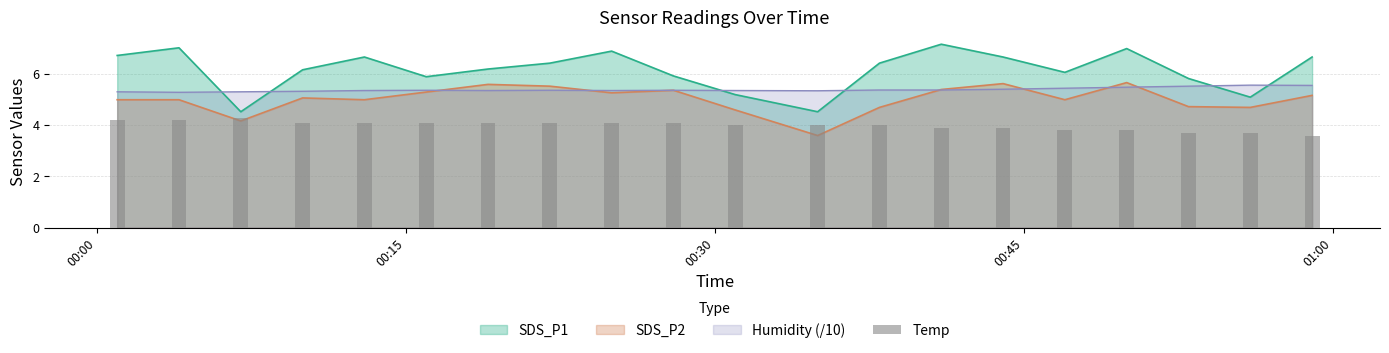

The value at 00:00 is 5.6. True or false?

False